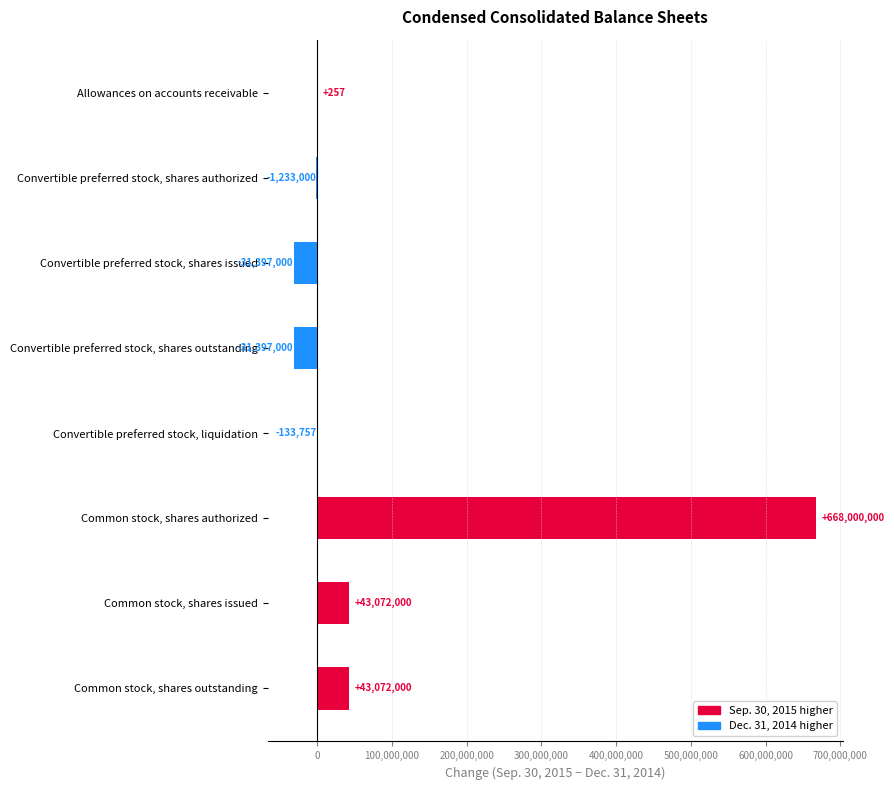

Which label corresponds to the largest value in the chart?

Common stock, shares authorized